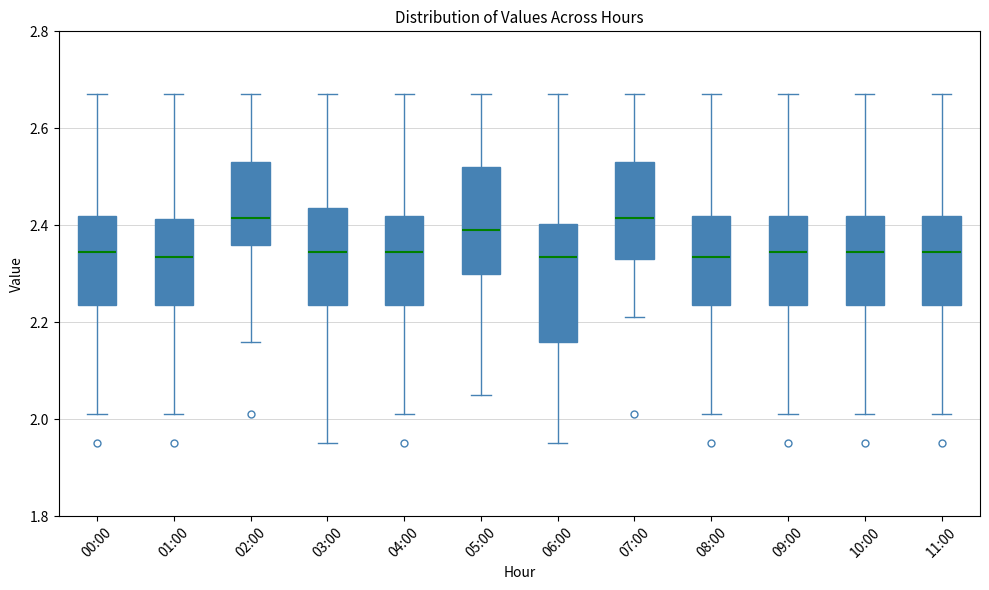

Reading left to right, read every box against the y-axis: the position of its median line, the range the box covers, and the ends of its whiskers. The values are not printed on the chart, so give them approximately, as read against the axis.

00:00: median 2.34, box 2.24 to 2.42, whiskers 2.02 to 2.68
01:00: median 2.34, box 2.24 to 2.42, whiskers 2.02 to 2.68
02:00: median 2.42, box 2.36 to 2.54, whiskers 2.16 to 2.68
03:00: median 2.34, box 2.24 to 2.44, whiskers 1.96 to 2.68
04:00: median 2.34, box 2.24 to 2.42, whiskers 2.02 to 2.68
05:00: median 2.40, box 2.30 to 2.52, whiskers 2.06 to 2.68
06:00: median 2.34, box 2.16 to 2.40, whiskers 1.96 to 2.68
07:00: median 2.42, box 2.34 to 2.54, whiskers 2.22 to 2.68
08:00: median 2.34, box 2.24 to 2.42, whiskers 2.02 to 2.68
09:00: median 2.34, box 2.24 to 2.42, whiskers 2.02 to 2.68
10:00: median 2.34, box 2.24 to 2.42, whiskers 2.02 to 2.68
11:00: median 2.34, box 2.24 to 2.42, whiskers 2.02 to 2.68